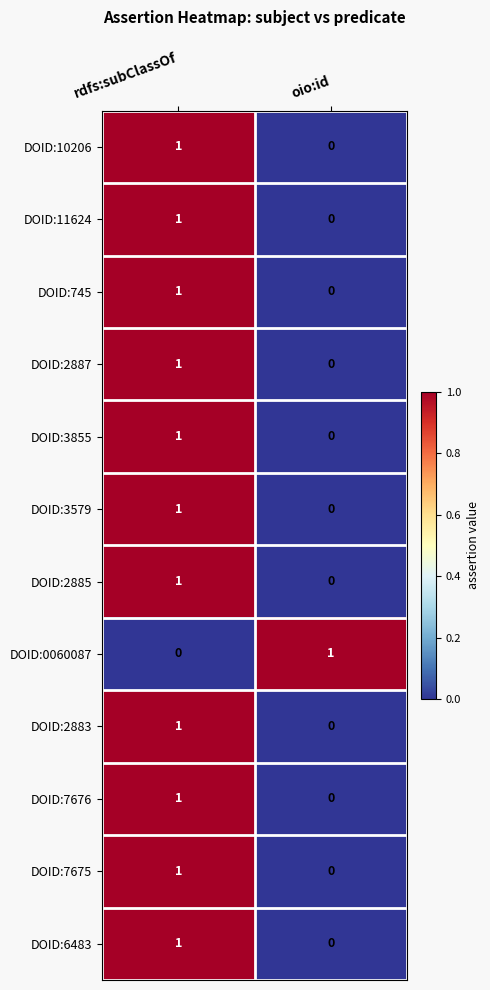

Reading right to left, what are all the values shown in this chart?

DOID:10206: oio:id=0	rdfs:subClassOf=1
DOID:11624: oio:id=0	rdfs:subClassOf=1
DOID:745: oio:id=0	rdfs:subClassOf=1
DOID:2887: oio:id=0	rdfs:subClassOf=1
DOID:3855: oio:id=0	rdfs:subClassOf=1
DOID:3579: oio:id=0	rdfs:subClassOf=1
DOID:2885: oio:id=0	rdfs:subClassOf=1
DOID:0060087: oio:id=1	rdfs:subClassOf=0
DOID:2883: oio:id=0	rdfs:subClassOf=1
DOID:7676: oio:id=0	rdfs:subClassOf=1
DOID:7675: oio:id=0	rdfs:subClassOf=1
DOID:6483: oio:id=0	rdfs:subClassOf=1